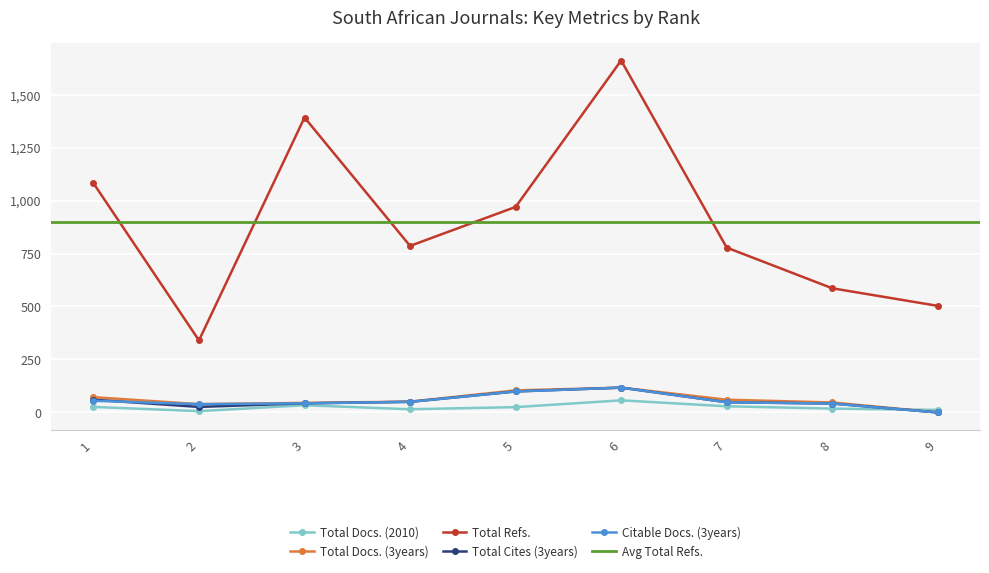

Which series has the largest total across all categories?

Total Refs.